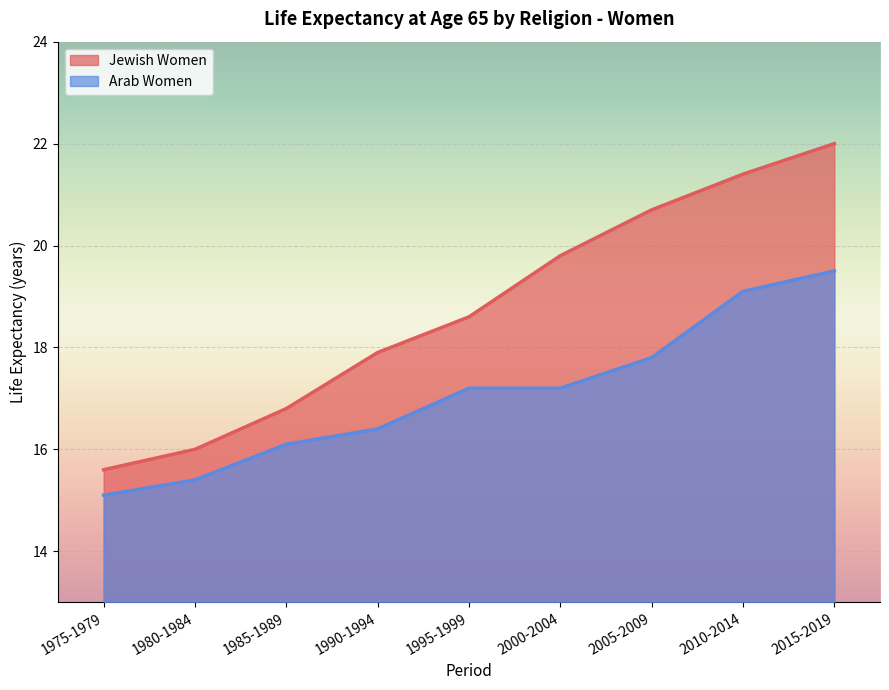

What is the difference between the highest and lowest values at 1980-1984?

0.6